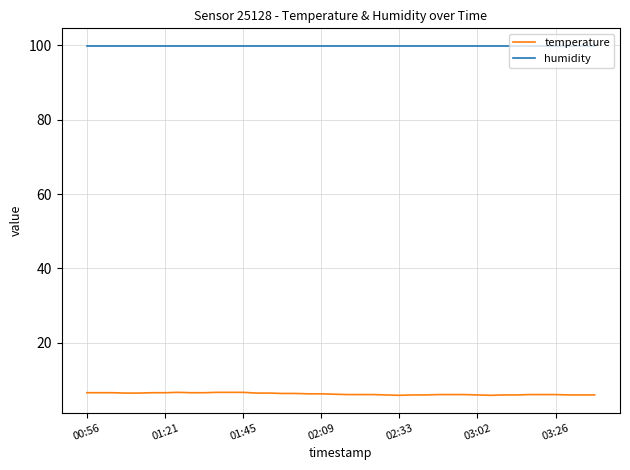

Rank the series by their average value, from lowest to highest.

temperature, humidity